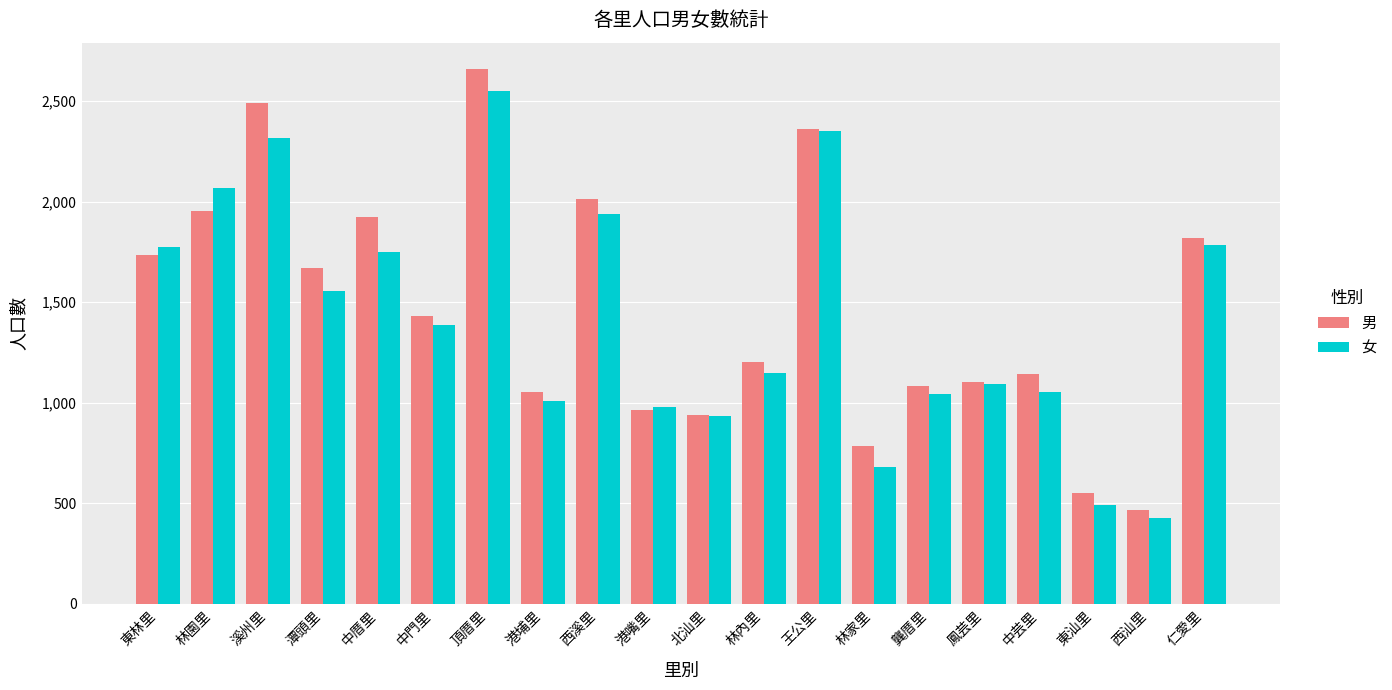

Rank the series at 林內里 from lowest to highest value.

女, 男